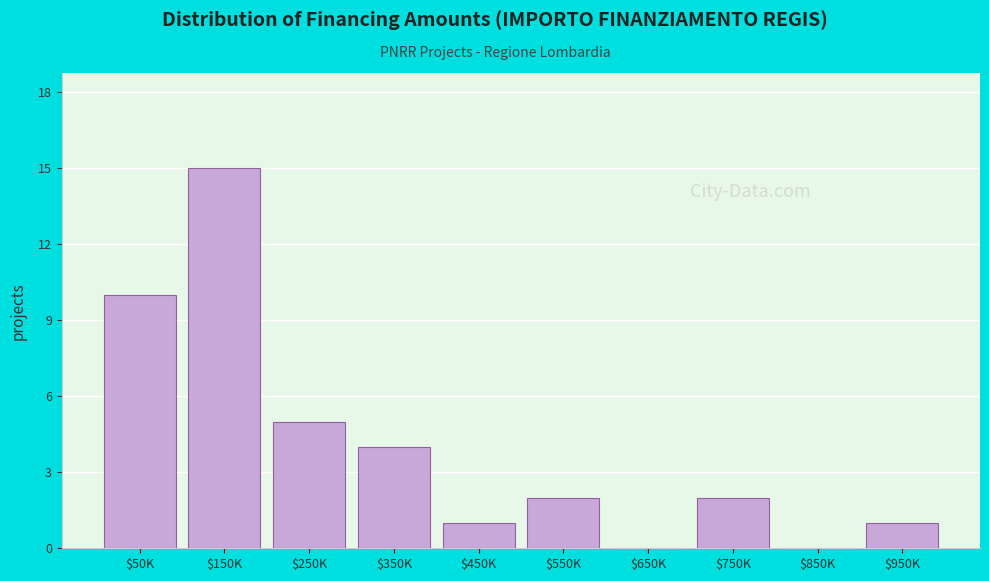

At which category does the chart reach its peak across all series?

$150K